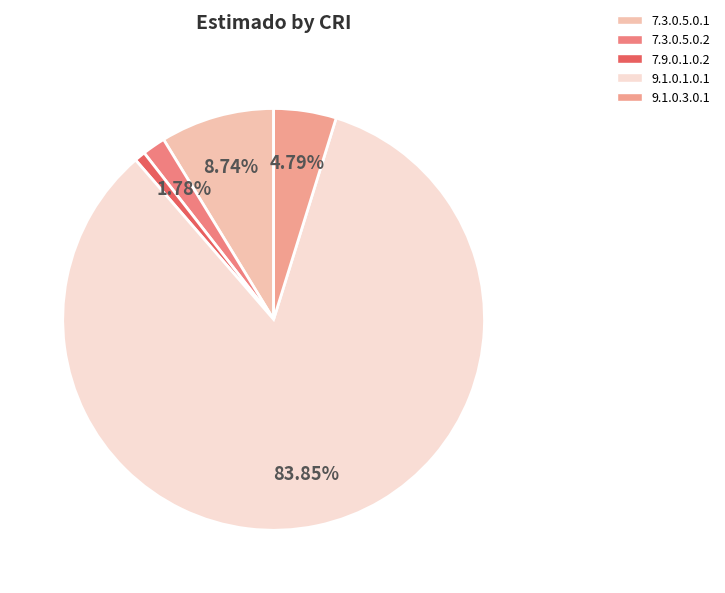

The 7.9.0.1.0.2 slice represents 11% of the pie. True or false?

False